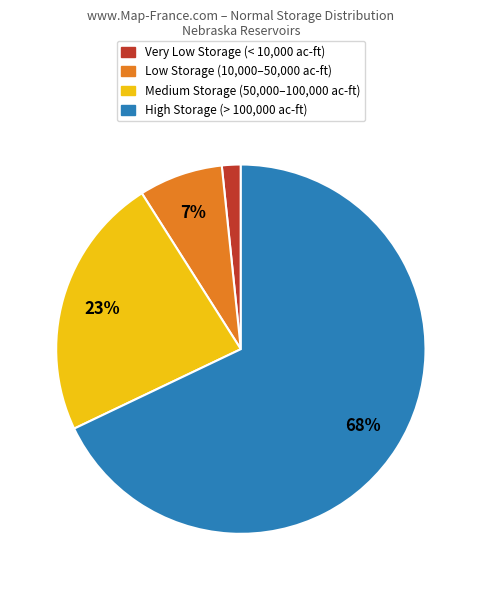

To the nearest percent, what is the difference between the largest and smallest slice percentages?

66%